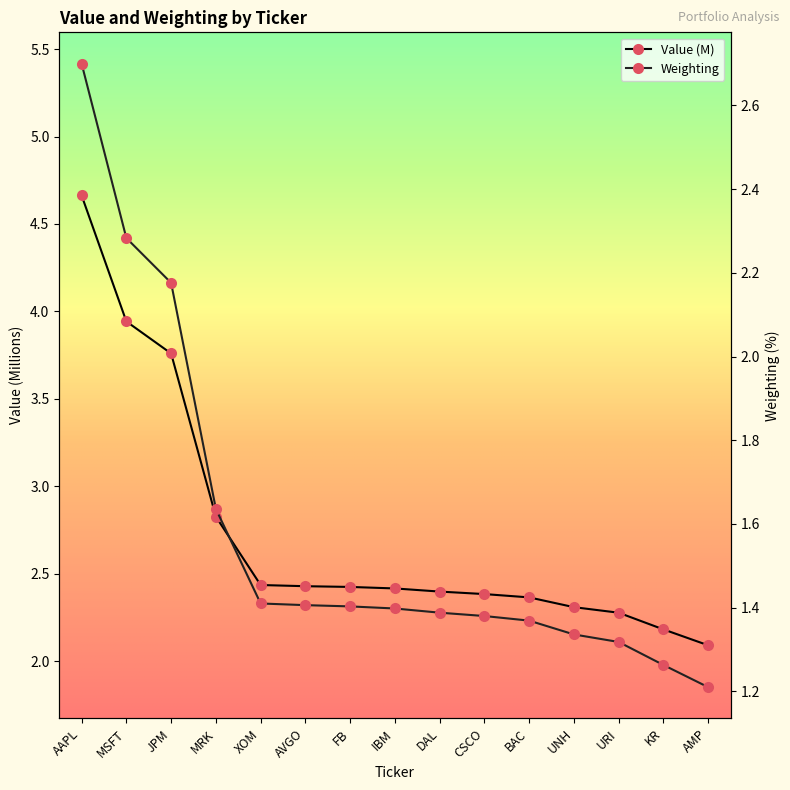

The value of Value (M) at BAC is 2.4. True or false?

True